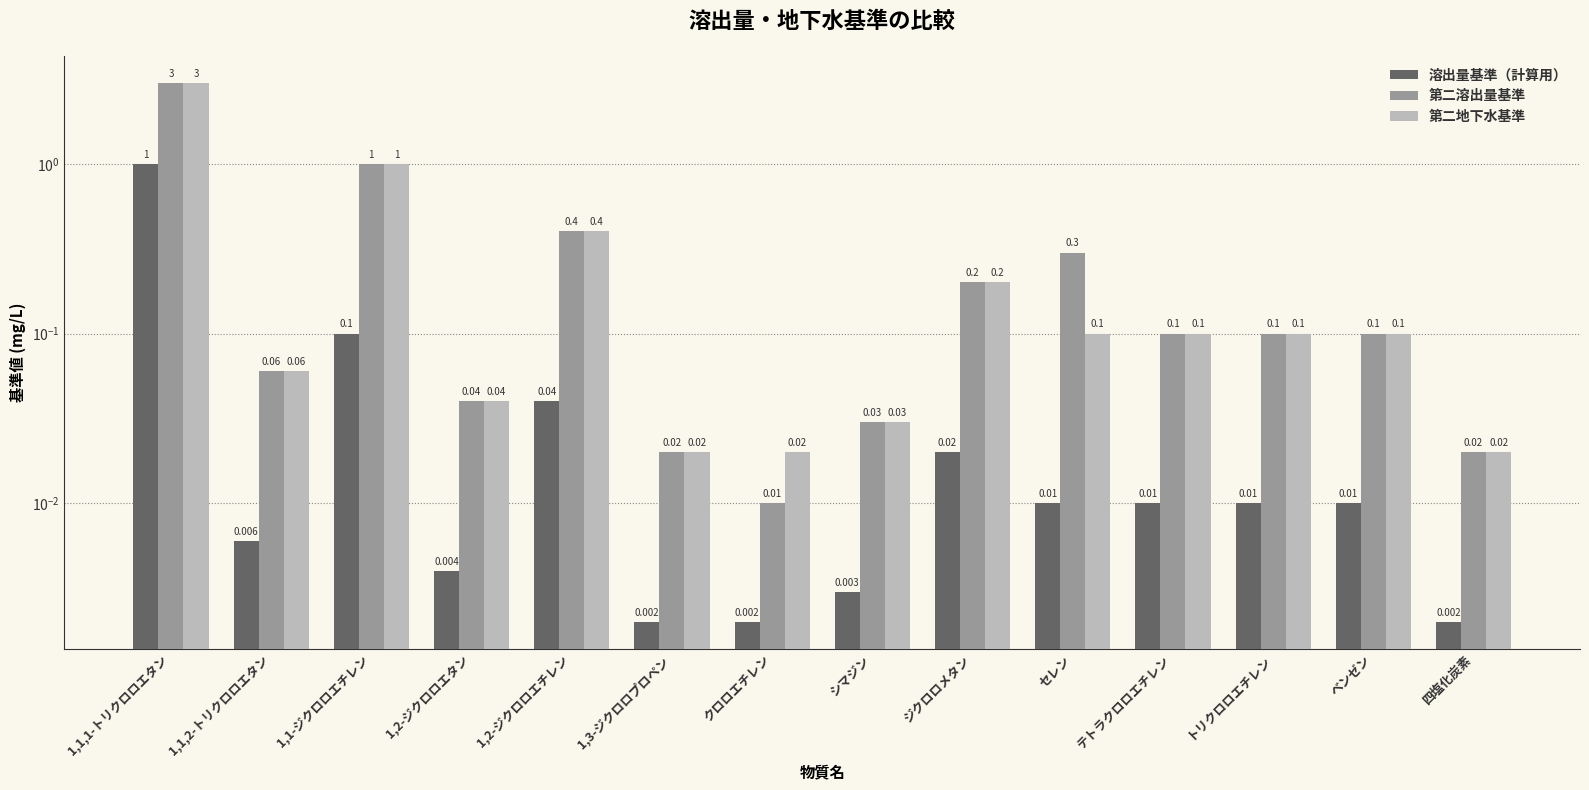

What is the difference between the highest and lowest values at 1,2-ジクロロエチレン?

0.4